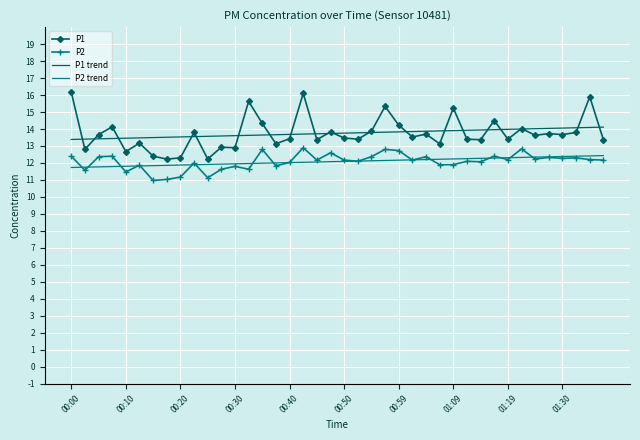

True or false: P2 and P1 trend cross at least once.

False